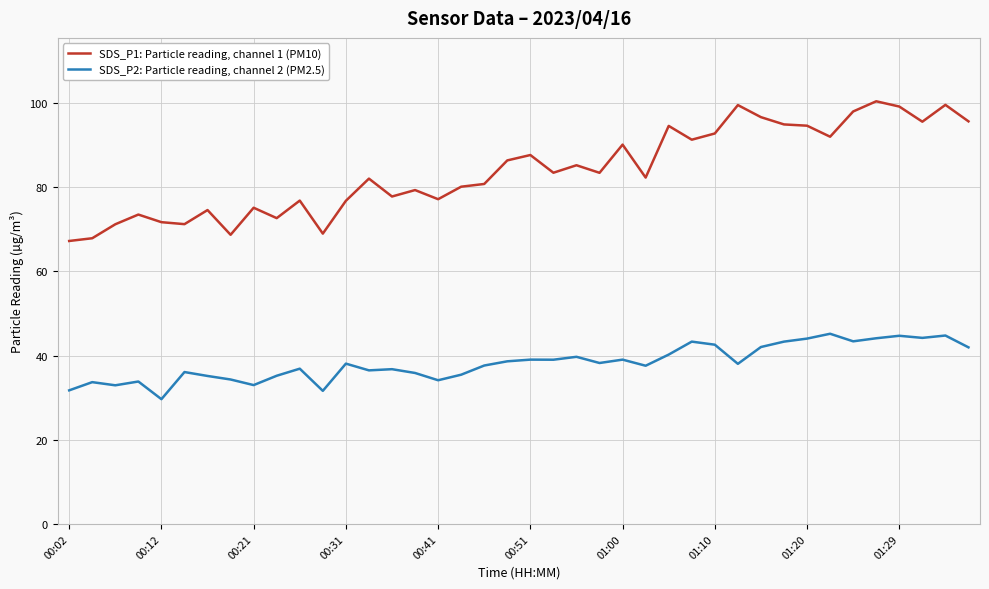

How many distinct data groups are displayed?

2